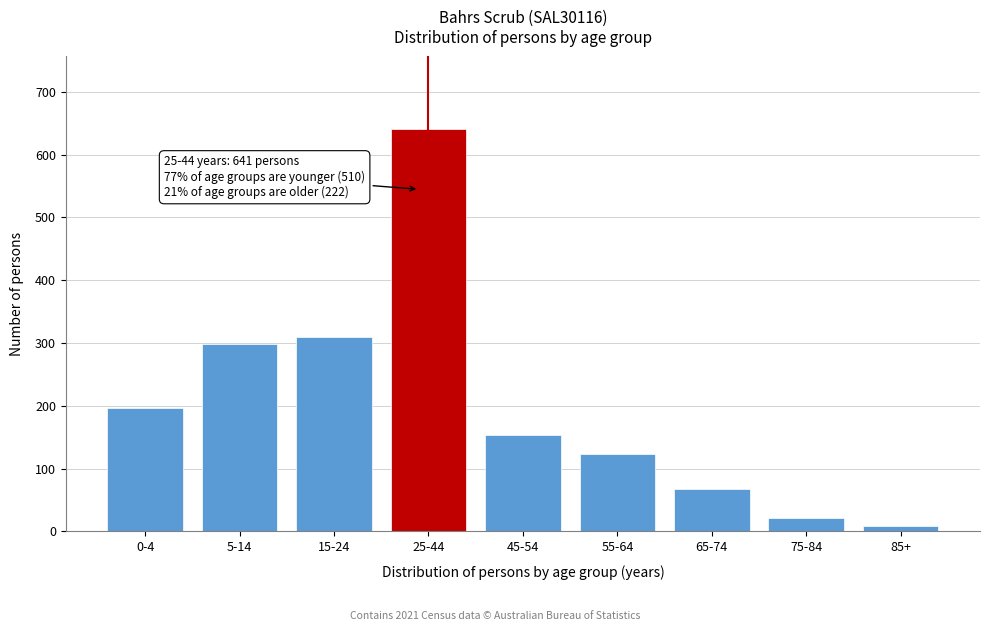

Reading left to right, extract all data points from this chart.

197	298	309	641	153	124	67	22	9